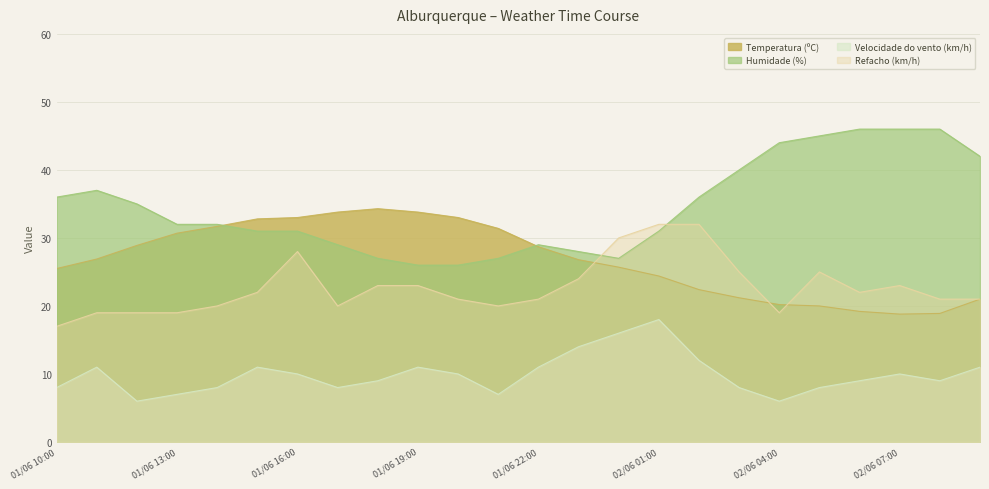

How many lines are shown in the chart?

4